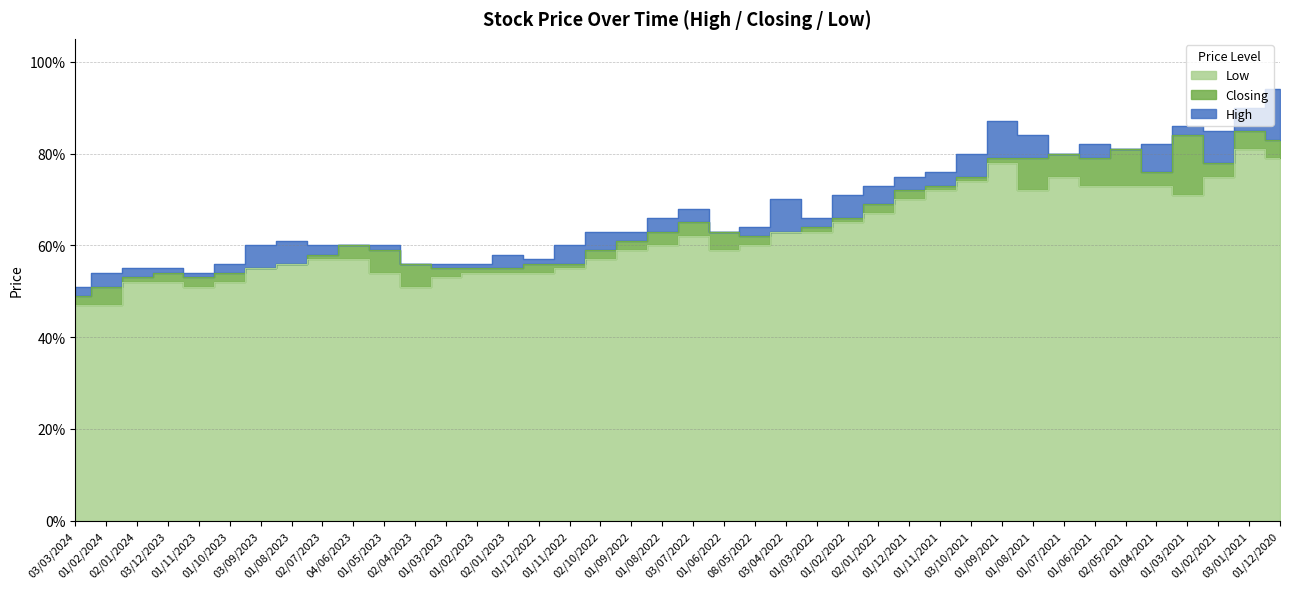

Reading right to left, what are all the values shown in this chart?

High: 01/12/2020=0.9	03/01/2021=0.9	01/02/2021=0.8	01/03/2021=0.9	01/04/2021=0.8	02/05/2021=0.8	01/06/2021=0.8	01/07/2021=0.8	01/08/2021=0.8	01/09/2021=0.9	03/10/2021=0.8	01/11/2021=0.8	01/12/2021=0.8	02/01/2022=0.7	01/02/2022=0.7	01/03/2022=0.7	03/04/2022=0.7	08/05/2022=0.6	01/06/2022=0.6	03/07/2022=0.7	01/08/2022=0.7	01/09/2022=0.6	02/10/2022=0.6	01/11/2022=0.6	01/12/2022=0.6	02/01/2023=0.6	01/02/2023=0.6	01/03/2023=0.6	02/04/2023=0.6	01/05/2023=0.6	04/06/2023=0.6	02/07/2023=0.6	01/08/2023=0.6	03/09/2023=0.6	01/10/2023=0.6	01/11/2023=0.5	03/12/2023=0.6	02/01/2024=0.6	01/02/2024=0.5	03/03/2024=0.5
Closing: 01/12/2020=0.8	03/01/2021=0.8	01/02/2021=0.8	01/03/2021=0.8	01/04/2021=0.8	02/05/2021=0.8	01/06/2021=0.8	01/07/2021=0.8	01/08/2021=0.8	01/09/2021=0.8	03/10/2021=0.8	01/11/2021=0.7	01/12/2021=0.7	02/01/2022=0.7	01/02/2022=0.7	01/03/2022=0.6	03/04/2022=0.6	08/05/2022=0.6	01/06/2022=0.6	03/07/2022=0.7	01/08/2022=0.6	01/09/2022=0.6	02/10/2022=0.6	01/11/2022=0.6	01/12/2022=0.6	02/01/2023=0.6	01/02/2023=0.6	01/03/2023=0.6	02/04/2023=0.6	01/05/2023=0.6	04/06/2023=0.6	02/07/2023=0.6	01/08/2023=0.6	03/09/2023=0.6	01/10/2023=0.5	01/11/2023=0.5	03/12/2023=0.5	02/01/2024=0.5	01/02/2024=0.5	03/03/2024=0.5
Low: 01/12/2020=0.8	03/01/2021=0.8	01/02/2021=0.8	01/03/2021=0.7	01/04/2021=0.7	02/05/2021=0.7	01/06/2021=0.7	01/07/2021=0.8	01/08/2021=0.7	01/09/2021=0.8	03/10/2021=0.7	01/11/2021=0.7	01/12/2021=0.7	02/01/2022=0.7	01/02/2022=0.7	01/03/2022=0.6	03/04/2022=0.6	08/05/2022=0.6	01/06/2022=0.6	03/07/2022=0.6	01/08/2022=0.6	01/09/2022=0.6	02/10/2022=0.6	01/11/2022=0.6	01/12/2022=0.5	02/01/2023=0.5	01/02/2023=0.5	01/03/2023=0.5	02/04/2023=0.5	01/05/2023=0.5	04/06/2023=0.6	02/07/2023=0.6	01/08/2023=0.6	03/09/2023=0.6	01/10/2023=0.5	01/11/2023=0.5	03/12/2023=0.5	02/01/2024=0.5	01/02/2024=0.5	03/03/2024=0.5